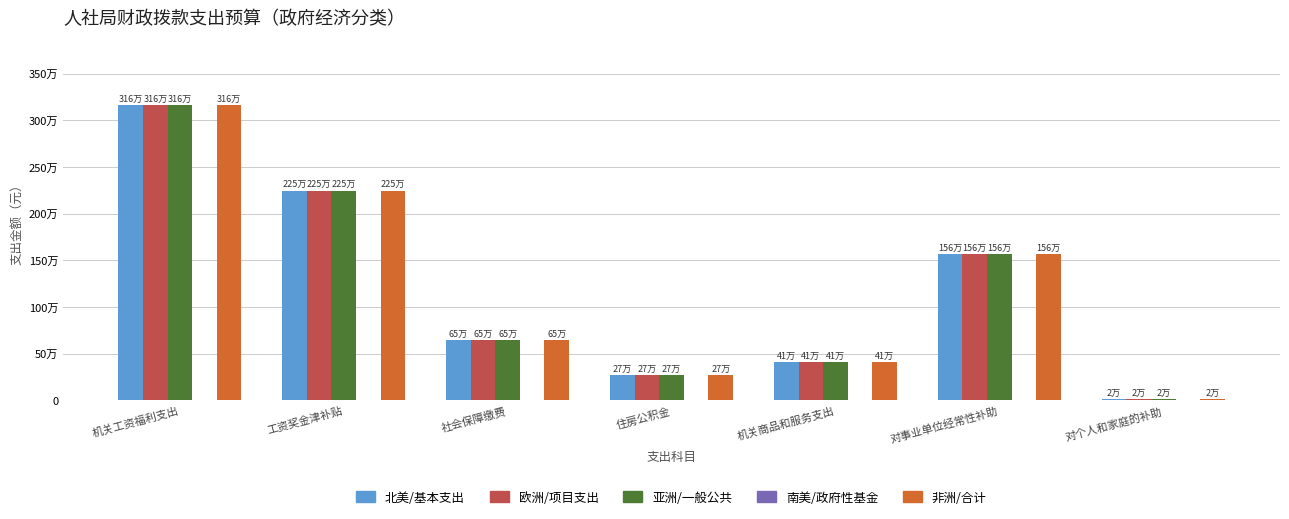

What is the label of the 5th bar from the right?

社会保障缴费